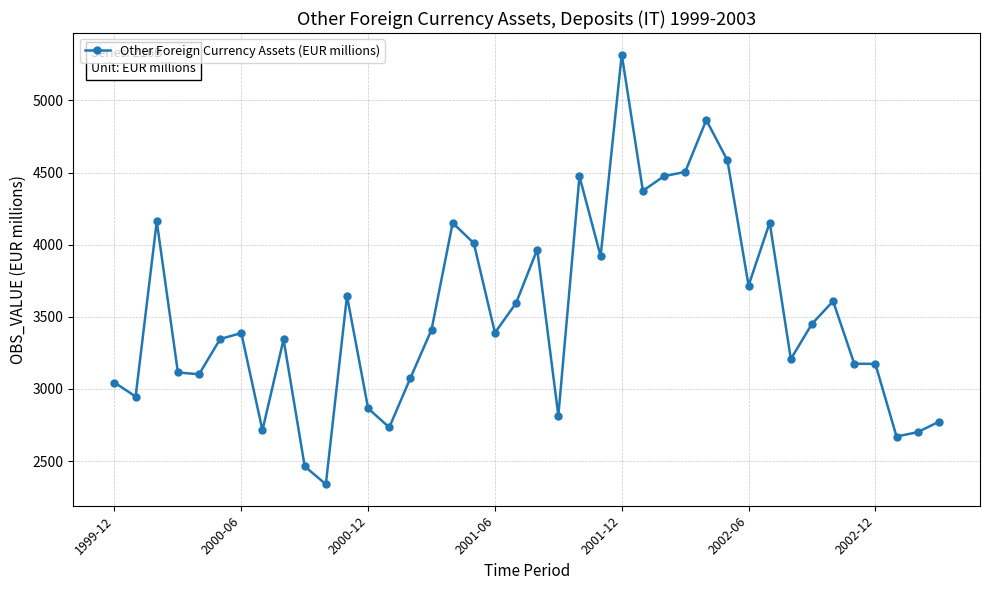

True or false: there are more than 1 points higher than both neighbors.

True